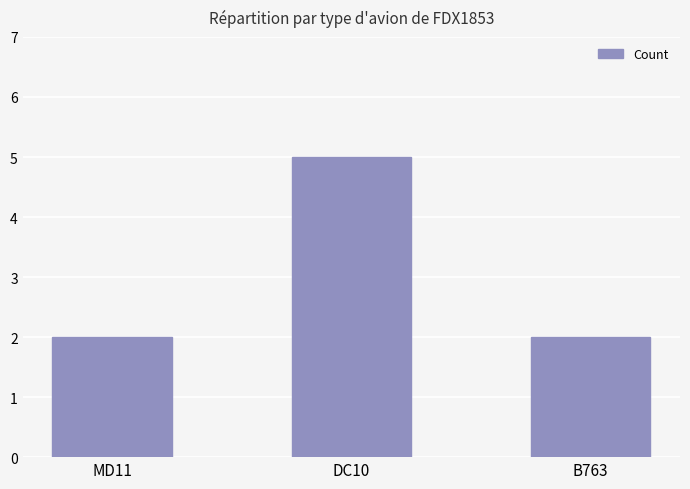

What is the sum of all values?

9